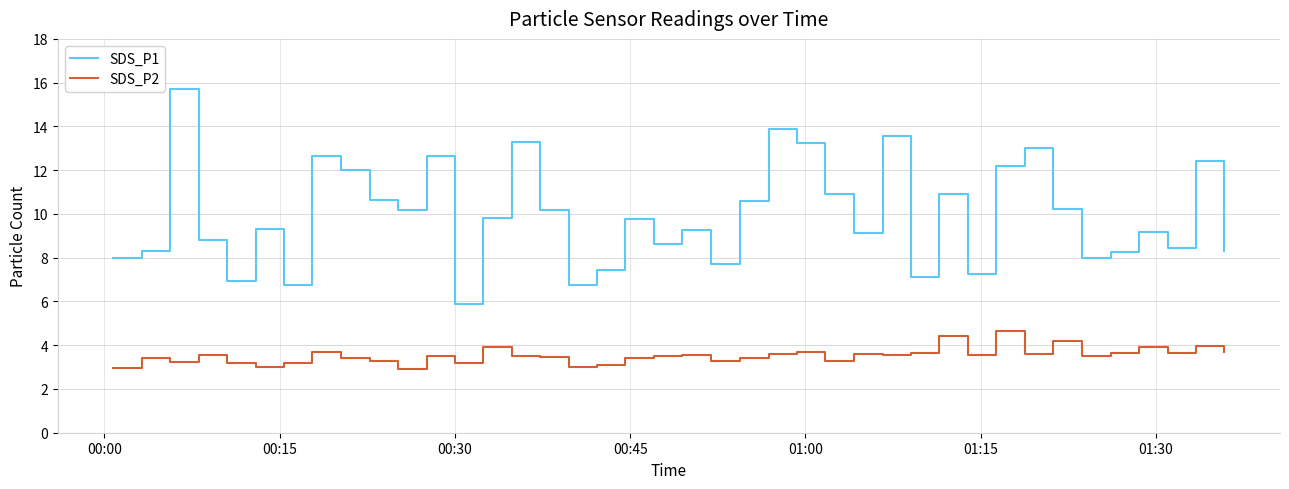

Which series has the widest spread of values?

SDS_P1